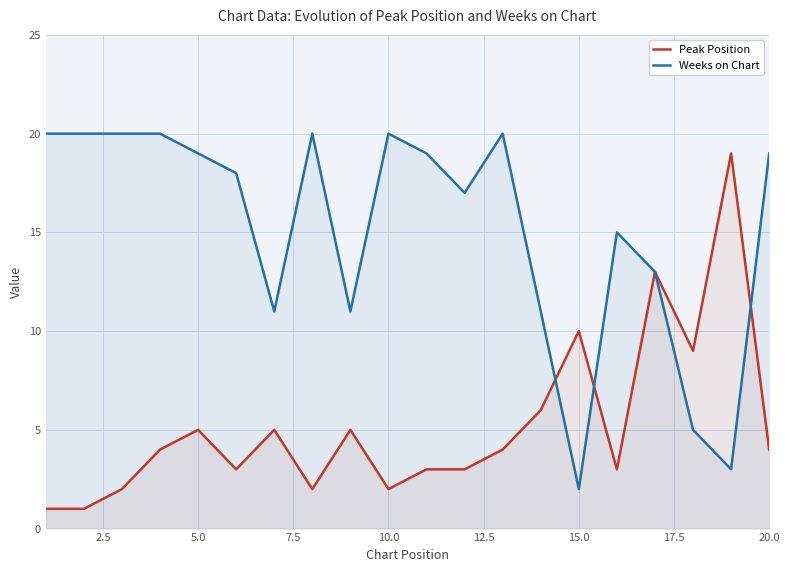

At 20.0, list the series in order from largest to smallest.

Weeks on Chart, Peak Position